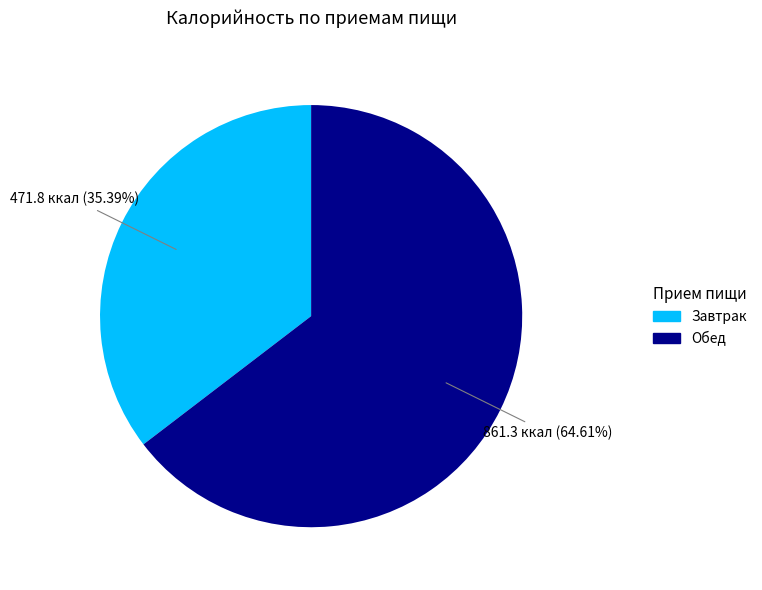

Is there a majority slice in this chart?

Yes